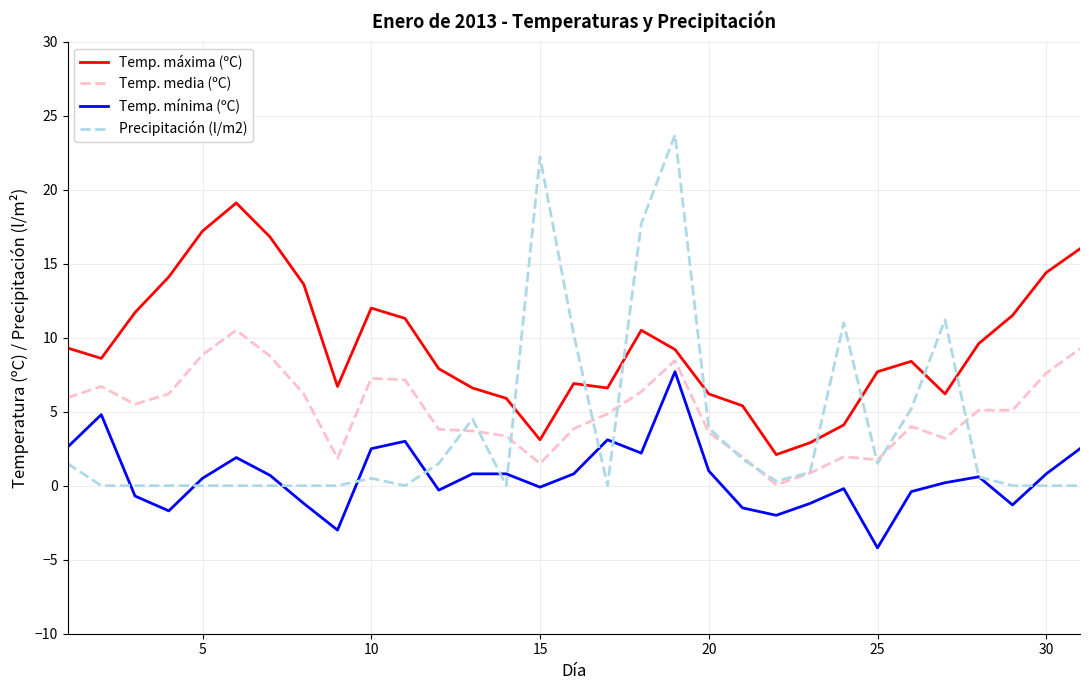

Which series has the largest total across all categories?

Temp. máxima (ºC)